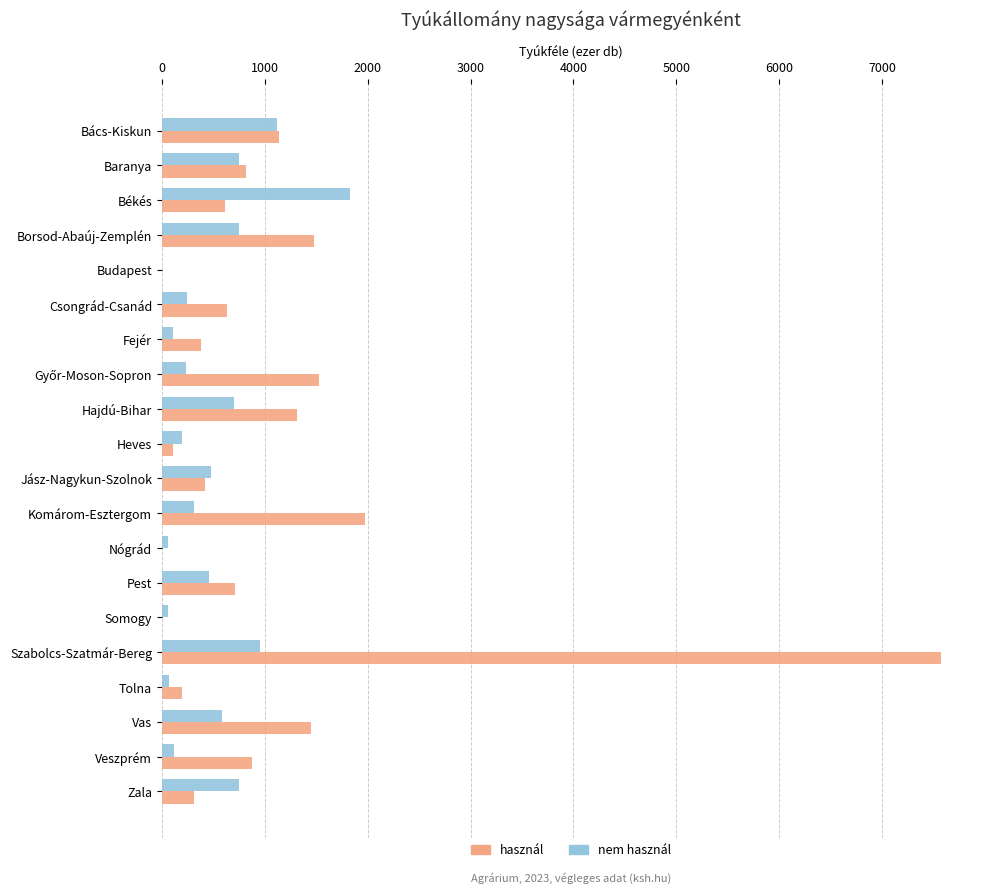

Which series has the largest total across all categories?

használ